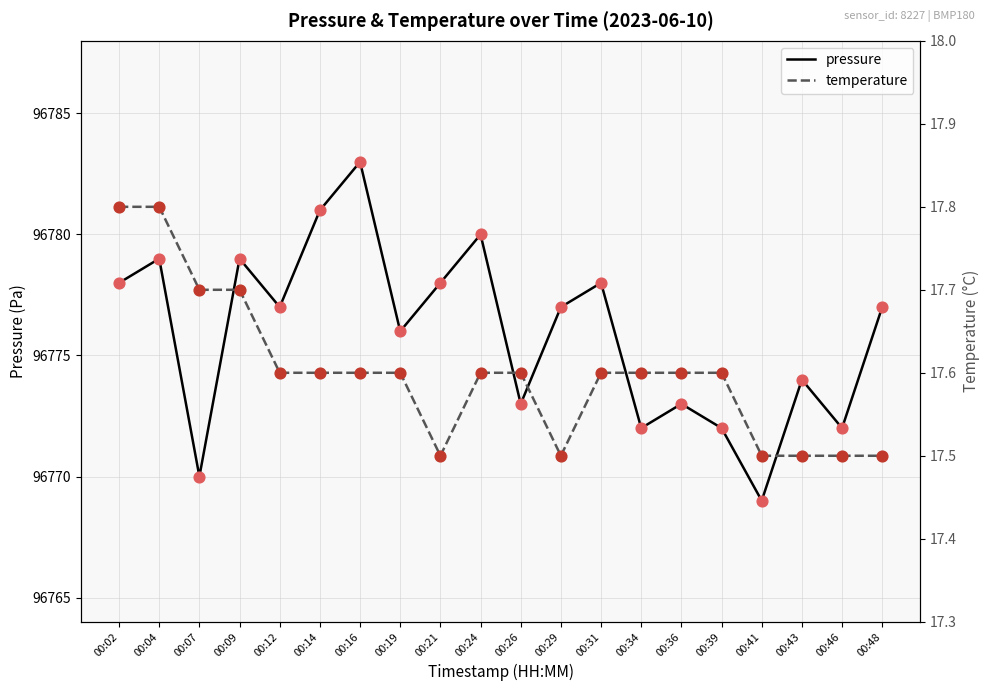

Which series has the largest Y range (max minus min)?

pressure